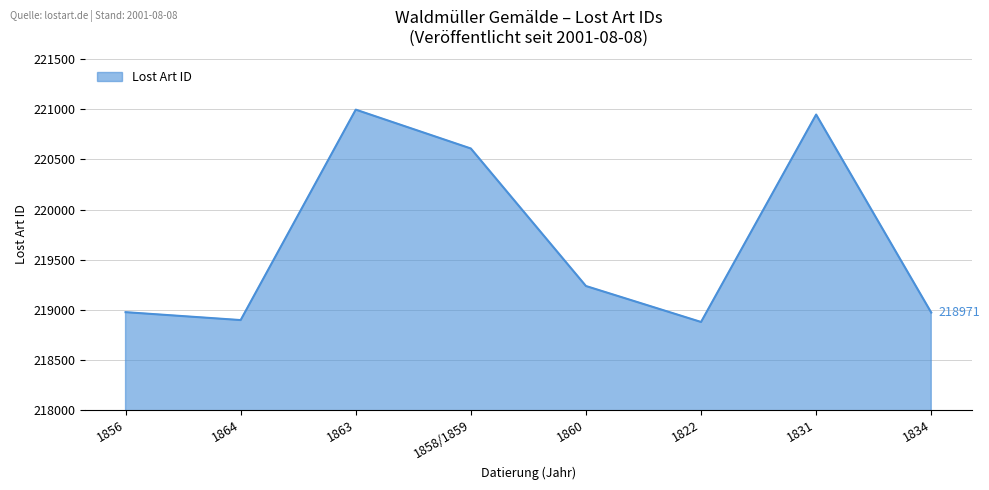

Which label corresponds to the largest value in the chart?

1863